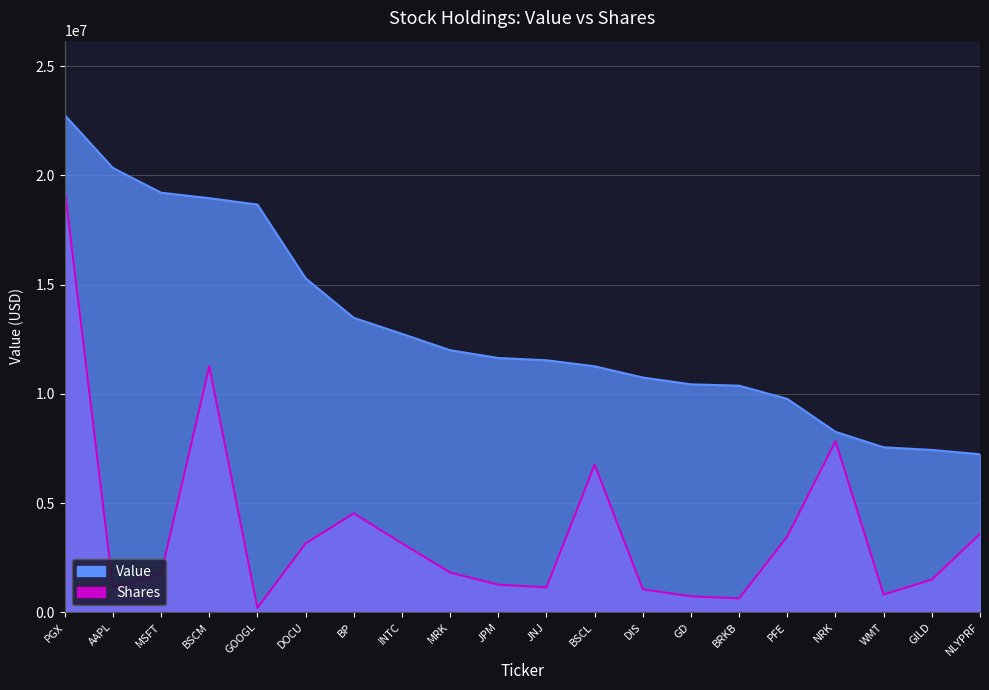

Is it true that Value equals 5309622.1 at DIS?

False